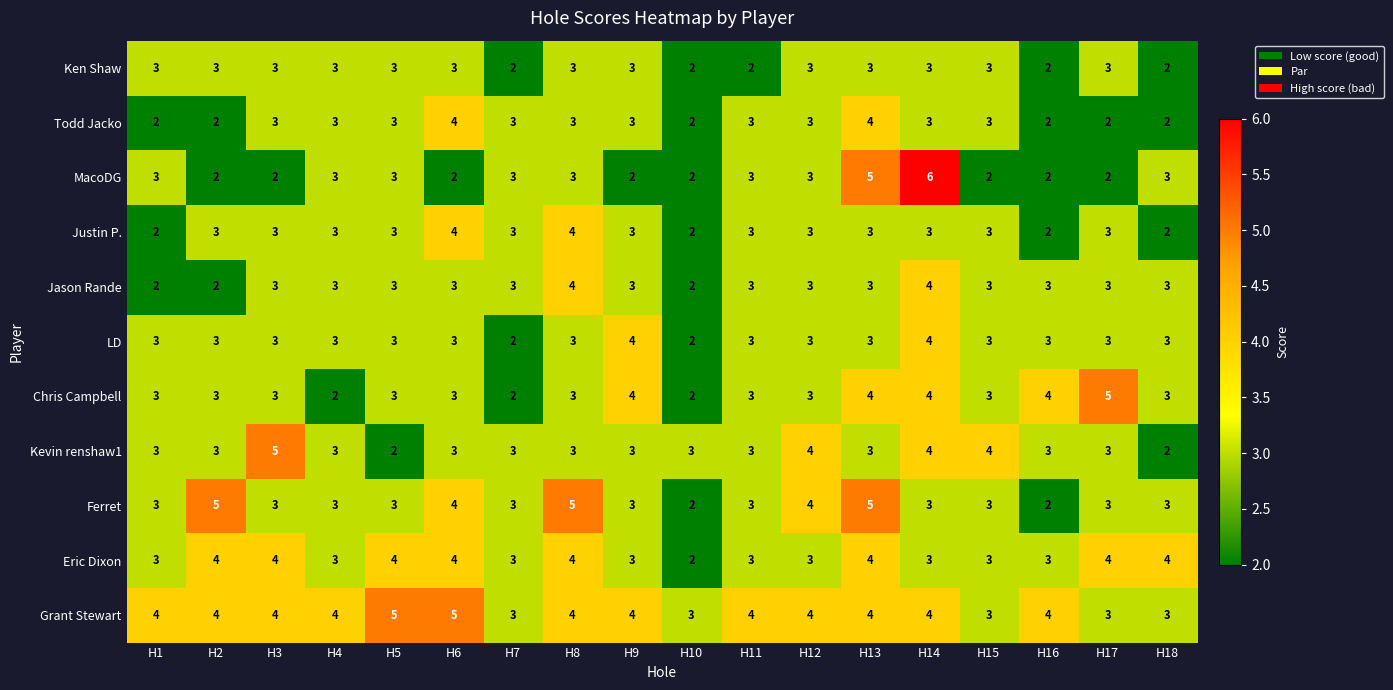

What is the highest value of the Ken Shaw series?

3